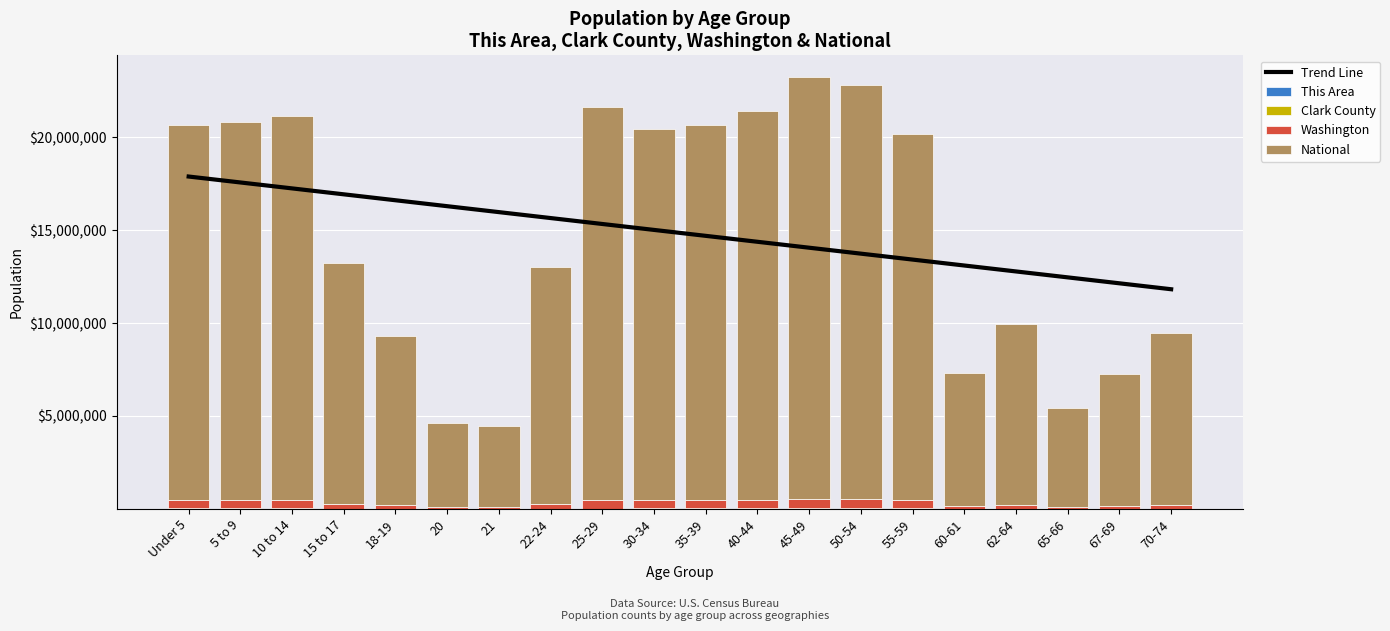

What is the approximate value of Clark County at 45-49?

31452.0